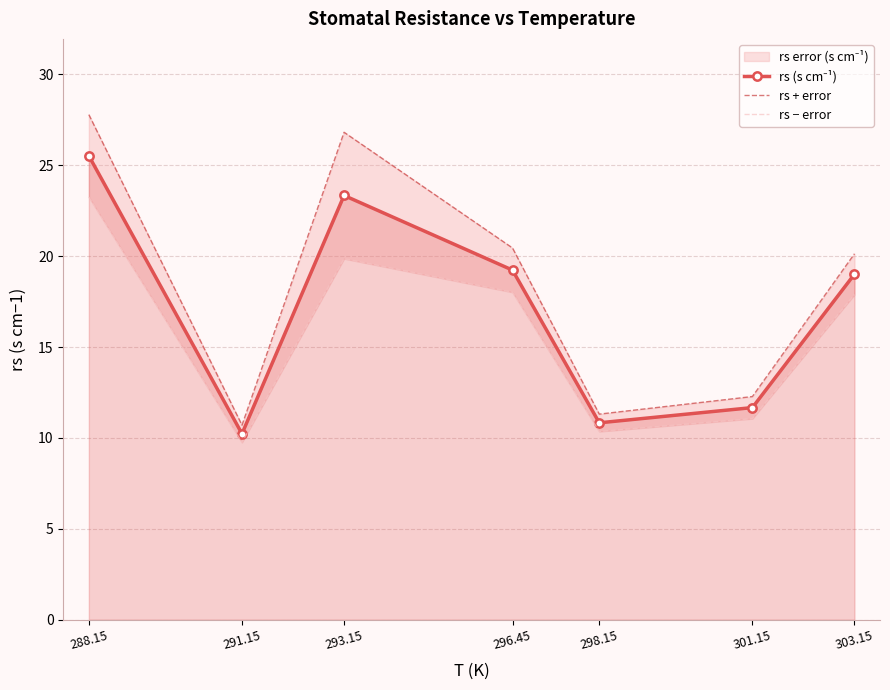

True or false: rs − error and rs + error intersect in this chart.

False